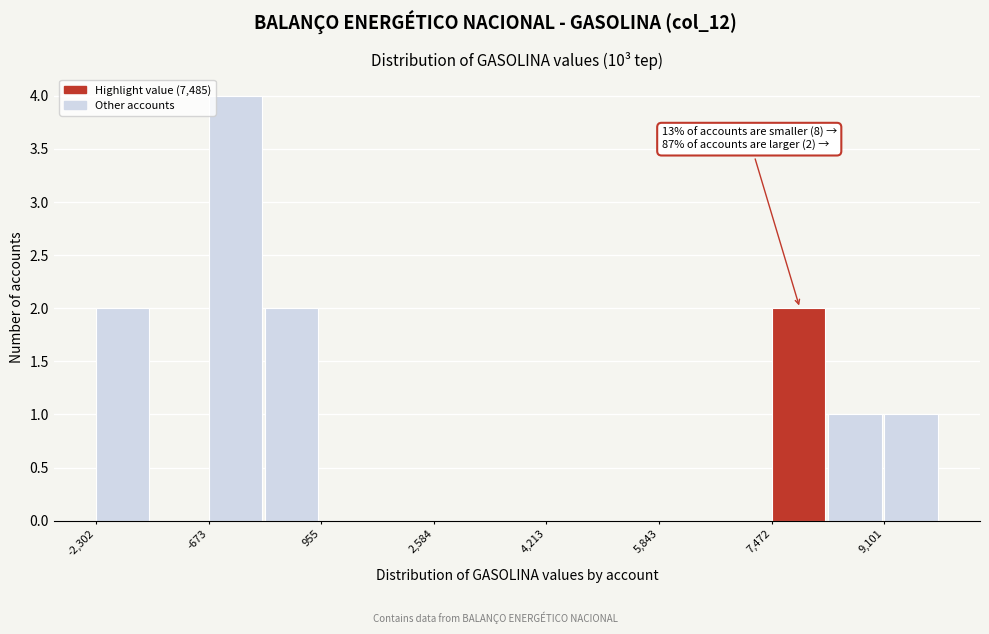

Over which range of the x-axis is the bar tallest?

-600 to 200